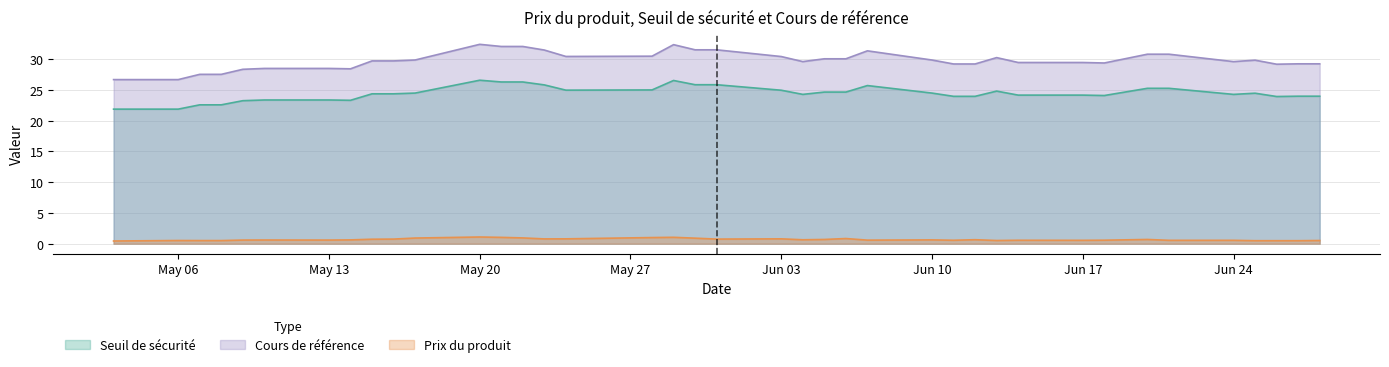

How many categories are shown in the chart?

39